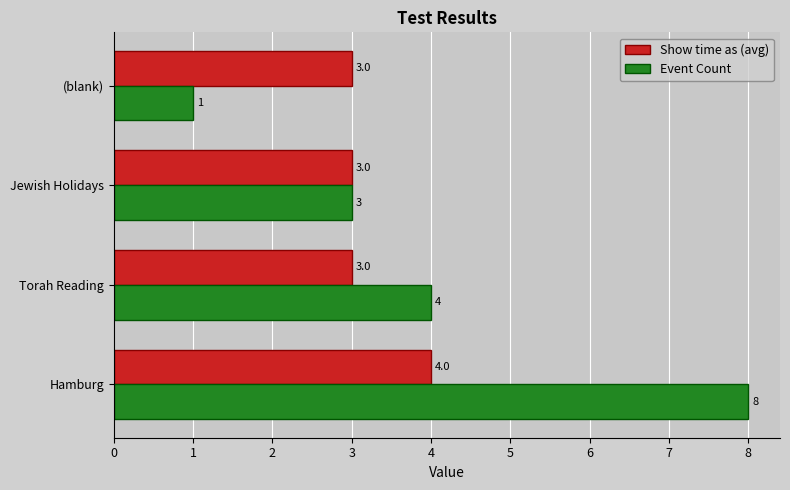

True or false: Event Count has a value of 8 at Hamburg.

True